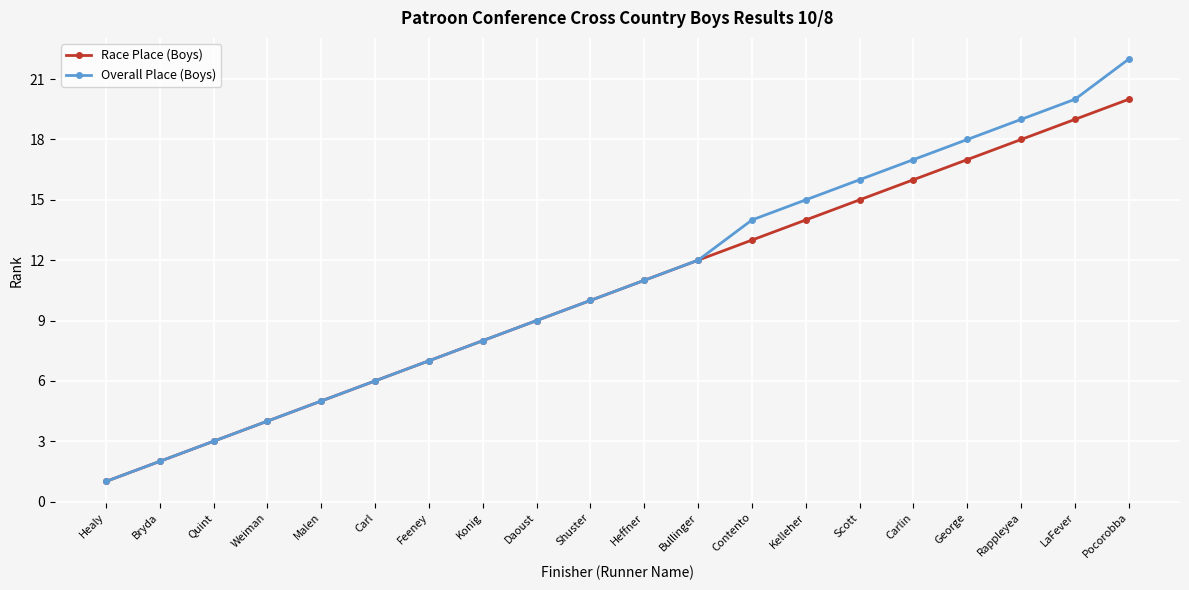

Reading right to left, list all the values displayed in this chart.

Race Place (Boys): Pocorobba=20	LaFever=19	Rappleyea=18	George=17	Carlin=16	Scott=15	Kelleher=14	Contento=13	Bullinger=12	Heffner=11	Shuster=10	Daoust=9	Konig=8	Feeney=7	Carl=6	Malen=5	Weiman=4	Quint=3	Bryda=2	Healy=1
Overall Place (Boys): Pocorobba=22	LaFever=20	Rappleyea=19	George=18	Carlin=17	Scott=16	Kelleher=15	Contento=14	Bullinger=12	Heffner=11	Shuster=10	Daoust=9	Konig=8	Feeney=7	Carl=6	Malen=5	Weiman=4	Quint=3	Bryda=2	Healy=1